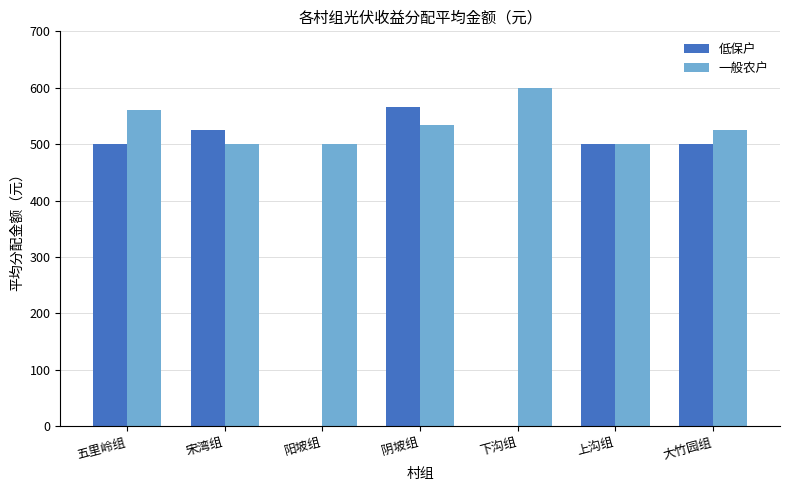

How many groups of bars are there?

7